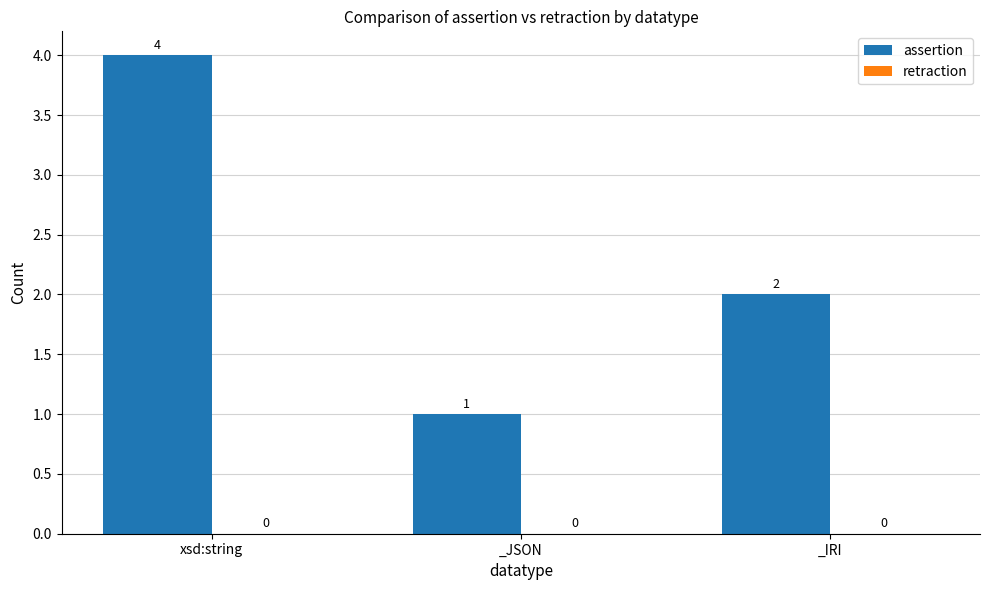

What is the greatest value displayed?

4